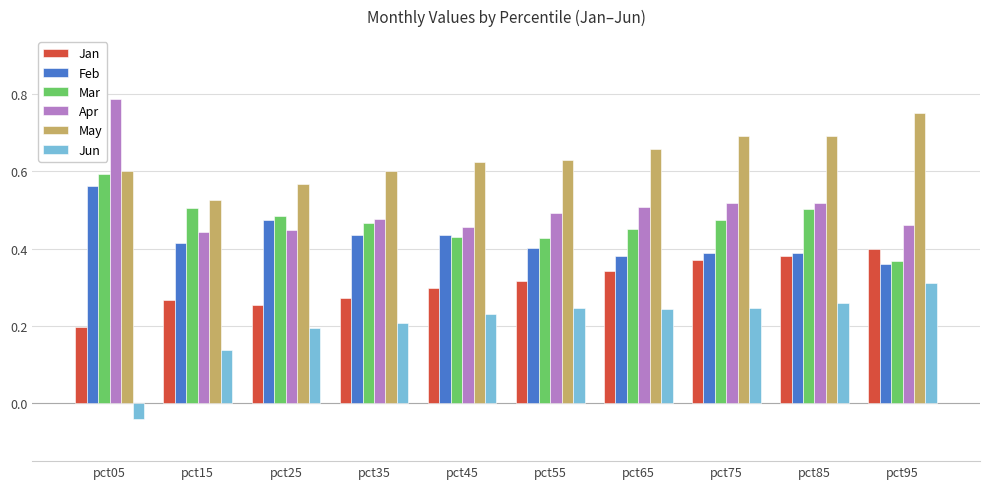

Rank the series by their maximum value, from lowest to highest.

Jun, Jan, Feb, Mar, May, Apr